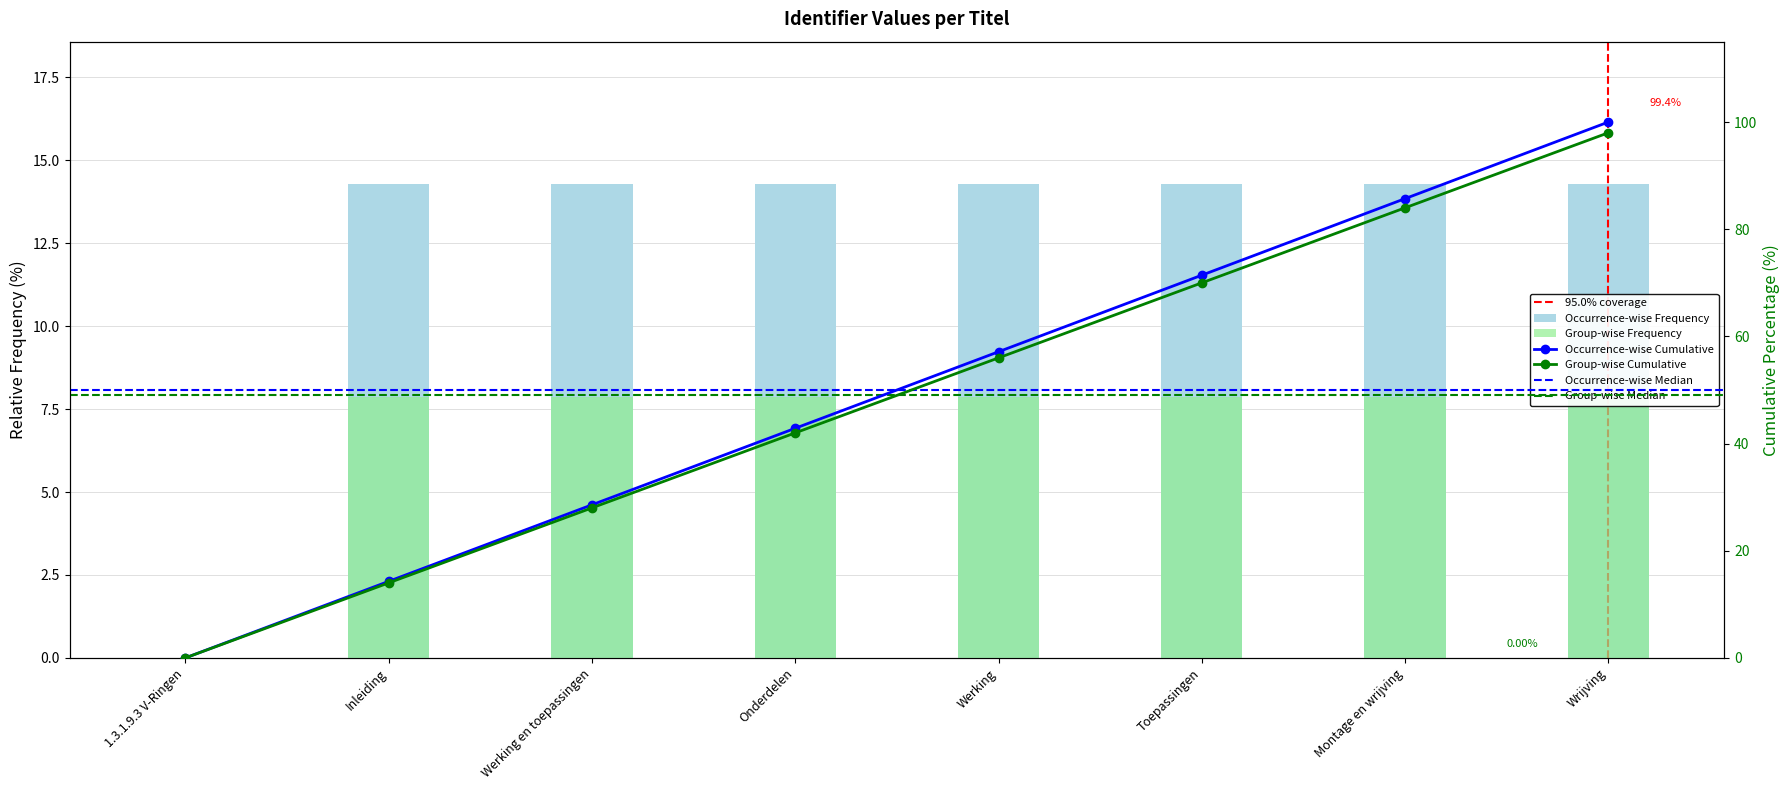

Reading left to right, what are all the values shown in this chart?

1.3.1.9.3 V-Ringen=0.0	Inleiding=14.3	Werking en toepassingen=14.3	Onderdelen=14.3	Werking=14.3	Toepassingen=14.3	Montage en wrijving=14.3	Wrijving=14.3